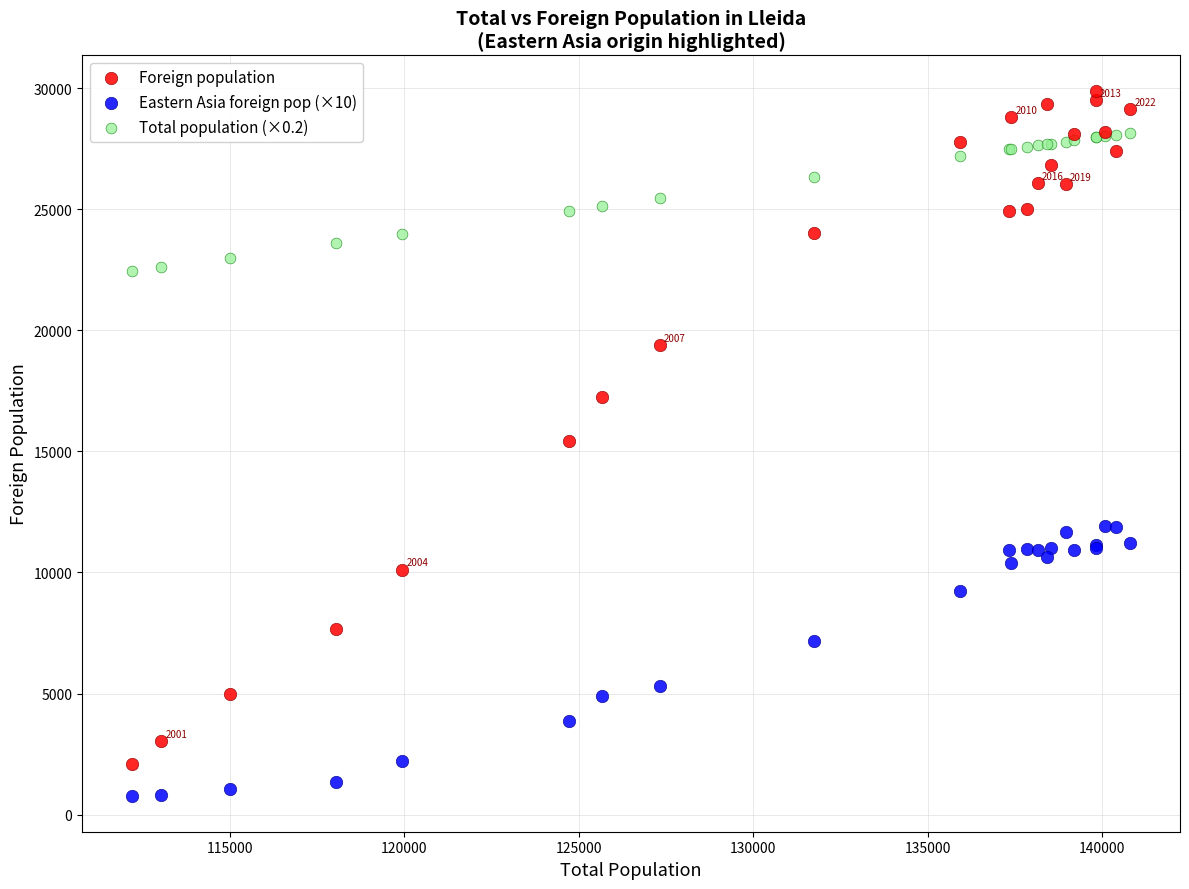

Which series reaches the maximum Y coordinate?

Foreign population